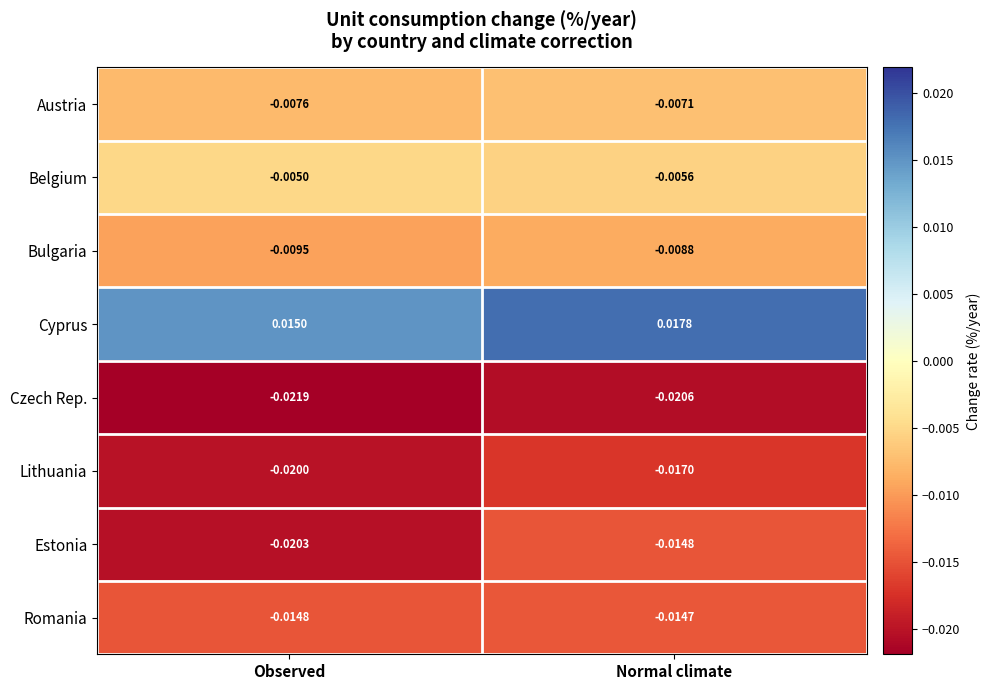

List the series in order of their peak value, lowest first.

Czech Rep., Lithuania, Estonia, Romania, Bulgaria, Austria, Belgium, Cyprus